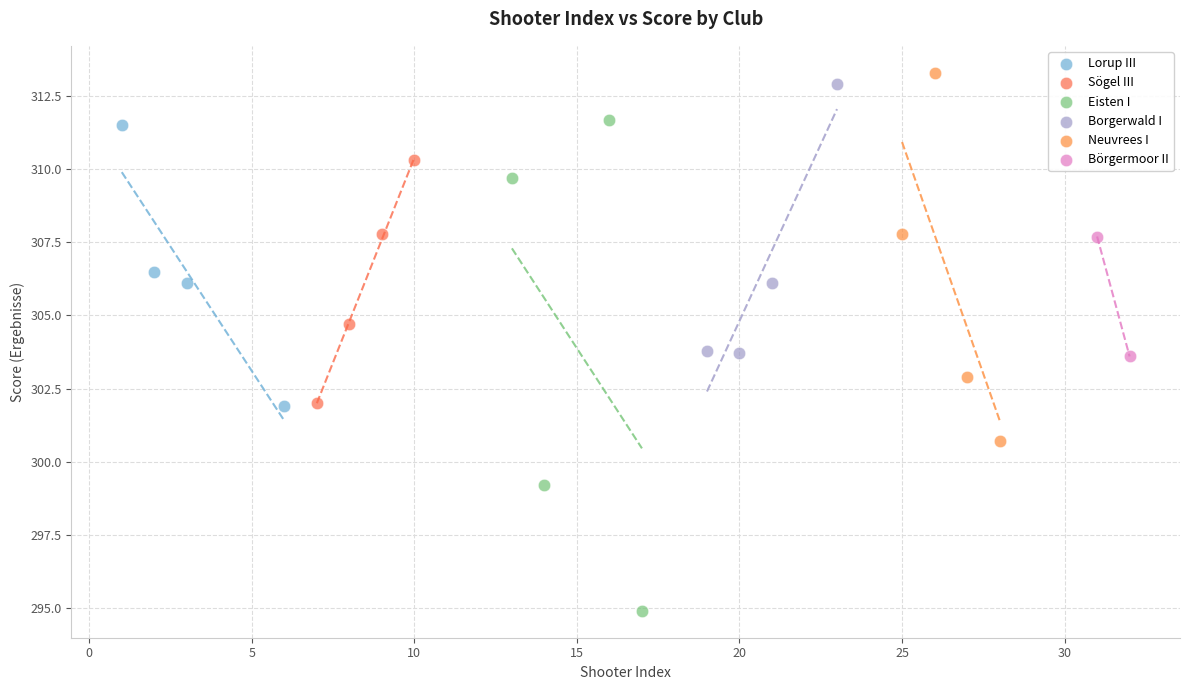

Which series has the largest Y range (max minus min)?

Eisten I